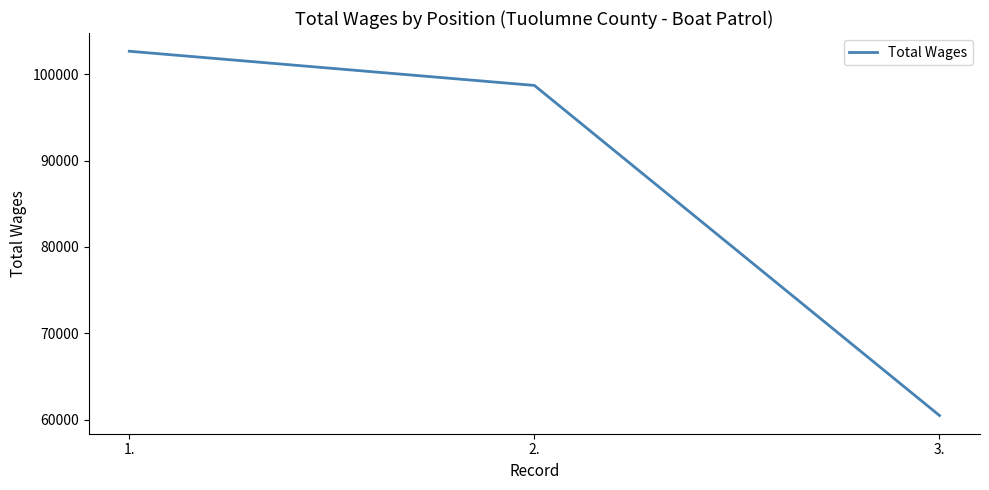

What is the change in value from 2. to 3.?

-38216